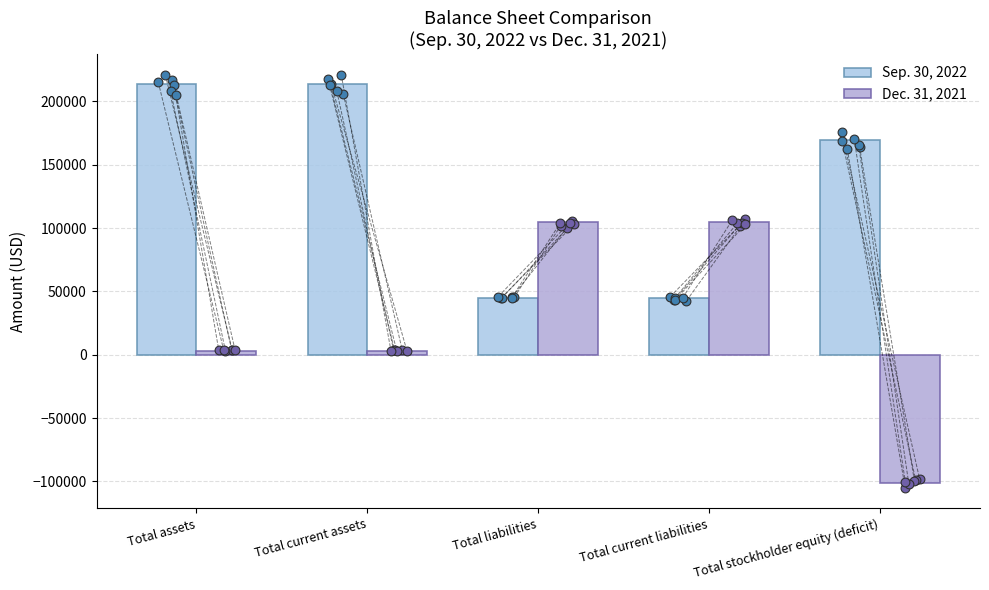

Which series contains the lowest Y value?

Dec. 31, 2021